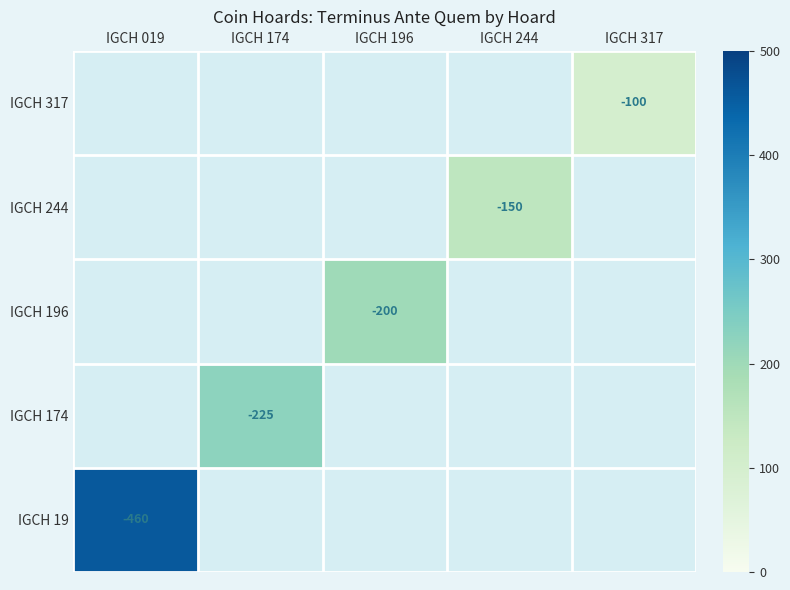

Which label corresponds to the largest value in the chart?

IGCH 019